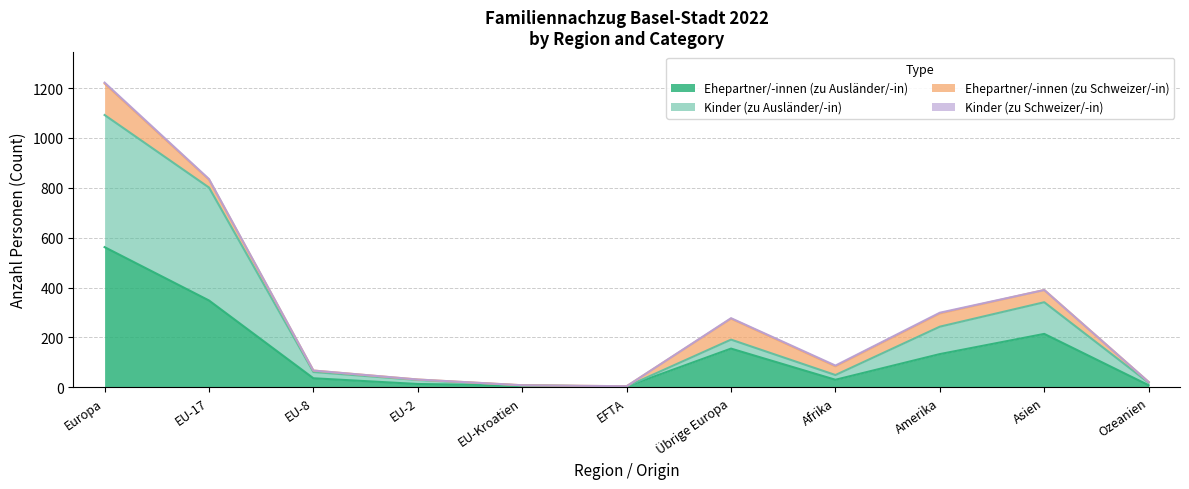

What position from the right is Übrige Europa?

5